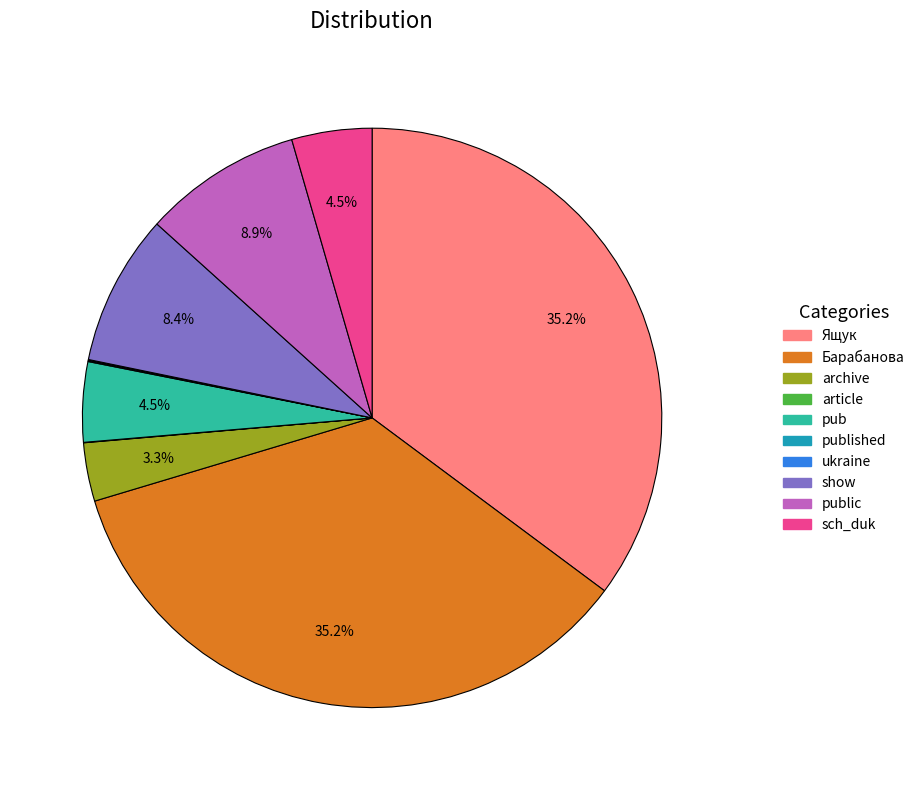

Is there any slice that represents more than half of the pie?

No